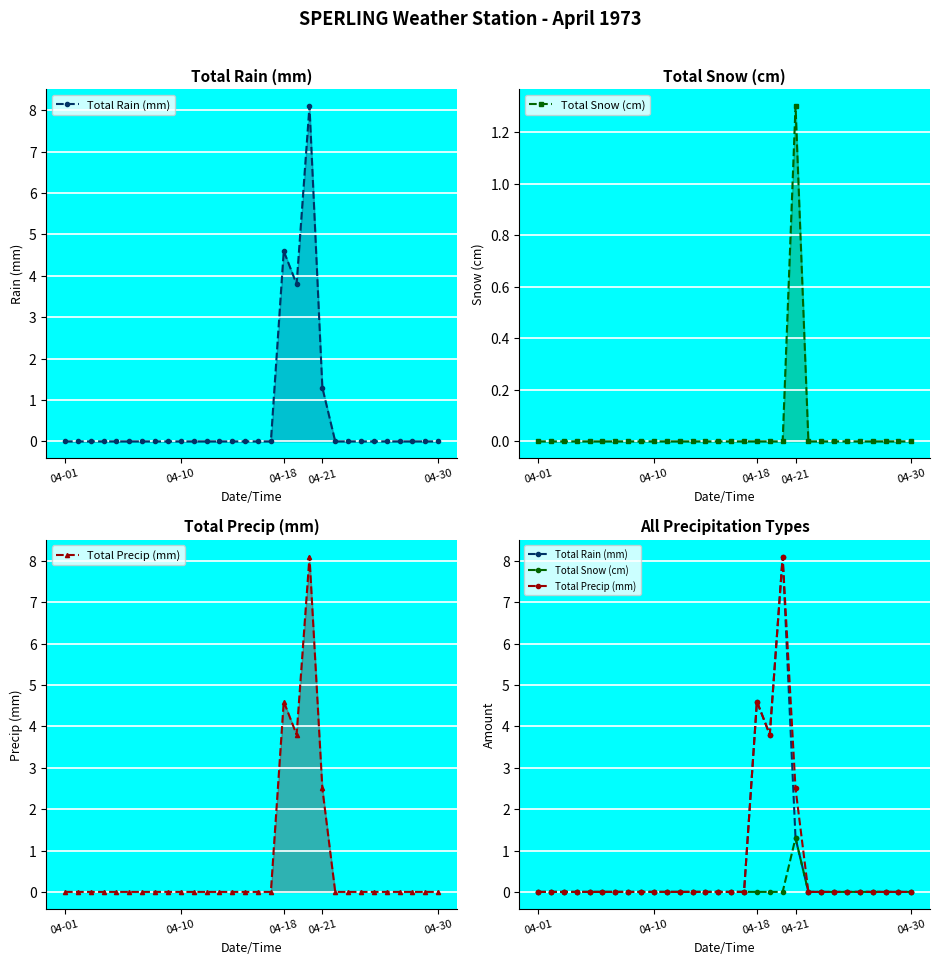

Reading right to left, transcribe all the data shown in this chart.

Total Rain (mm): 0.0	0.0	0.0	0.0	0.0	0.0	0.0	0.0	0.0	1.3	8.1	3.8	4.6	0.0	0.0	0.0	0.0	0.0	0.0	0.0	0.0	0.0	0.0	0.0	0.0	0.0	0.0	0.0	0.0	0.0
Total Snow (cm): 0.0	0.0	0.0	0.0	0.0	0.0	0.0	0.0	0.0	1.3	0.0	0.0	0.0	0.0	0.0	0.0	0.0	0.0	0.0	0.0	0.0	0.0	0.0	0.0	0.0	0.0	0.0	0.0	0.0	0.0
Total Precip (mm): 0.0	0.0	0.0	0.0	0.0	0.0	0.0	0.0	0.0	2.5	8.1	3.8	4.6	0.0	0.0	0.0	0.0	0.0	0.0	0.0	0.0	0.0	0.0	0.0	0.0	0.0	0.0	0.0	0.0	0.0